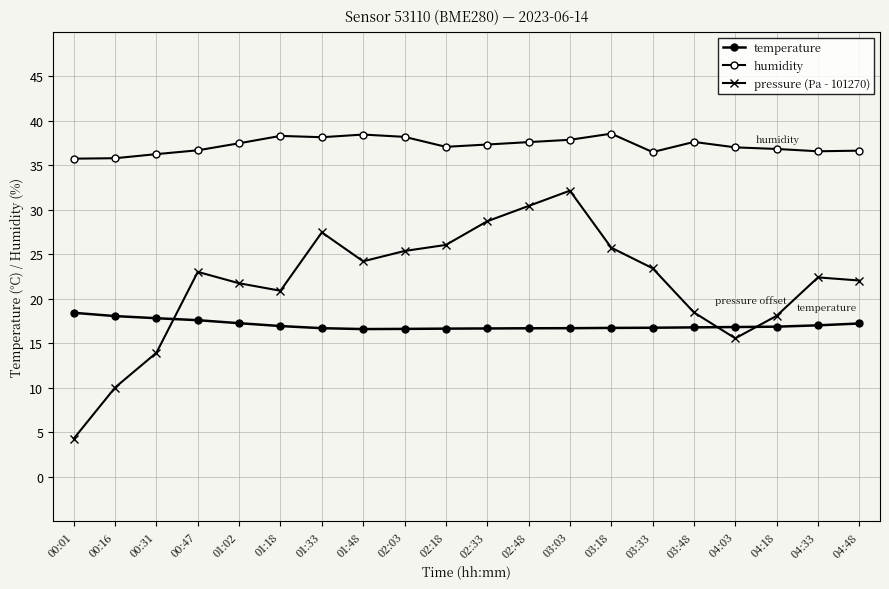

Does the chart have visible grid lines?

Yes